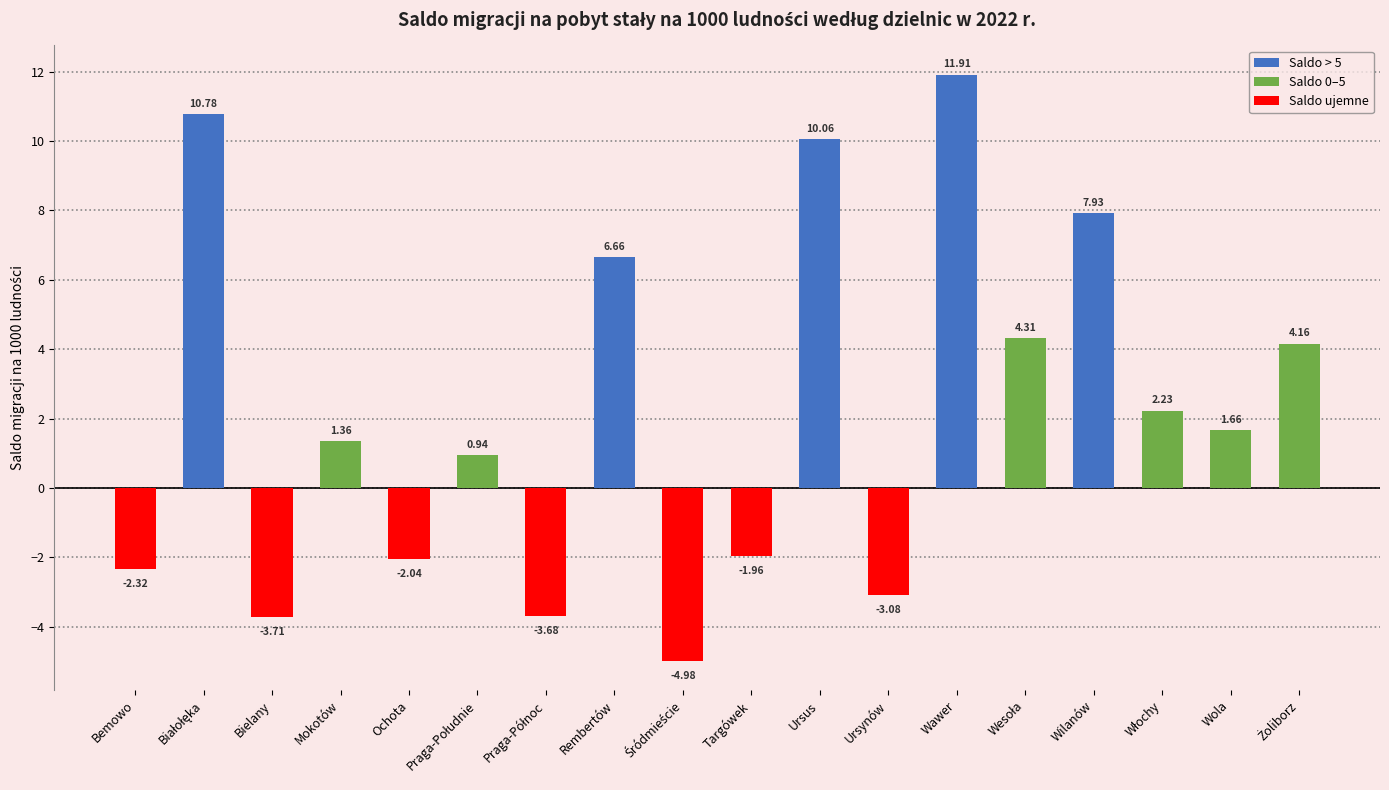

Which has a higher value, Rembertów or Ursus?

Ursus